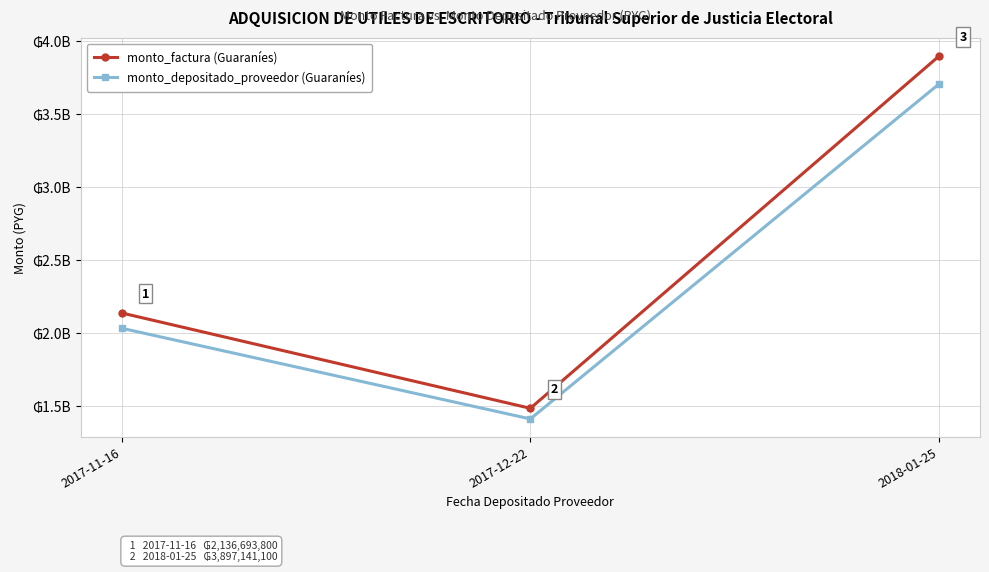

What are all the series names shown in the legend?

monto_factura (Guaraníes), monto_depositado_proveedor (Guaraníes)